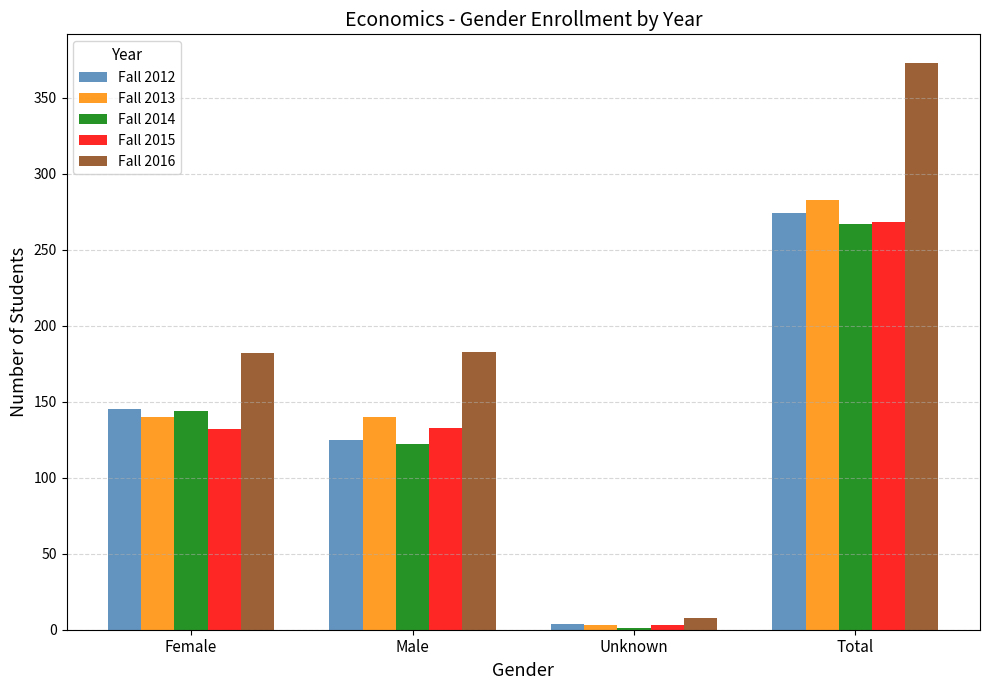

What is the total value across all series at Total?

1465